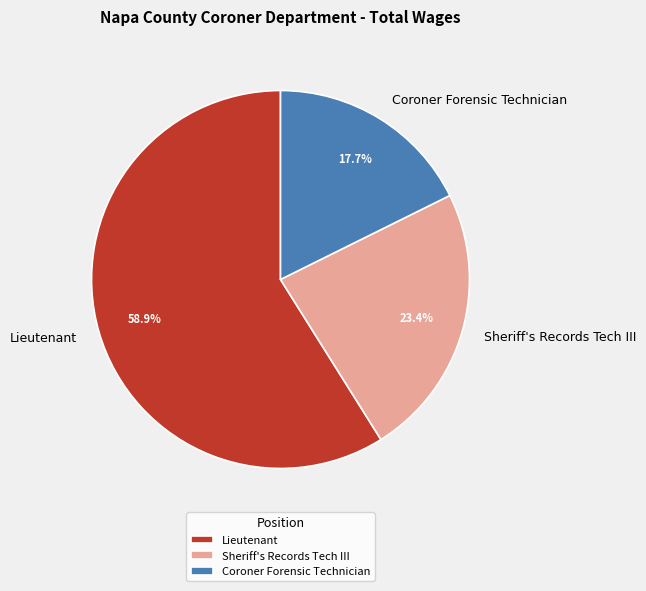

Between Lieutenant and Sheriff's Records Tech III, which is larger?

Lieutenant